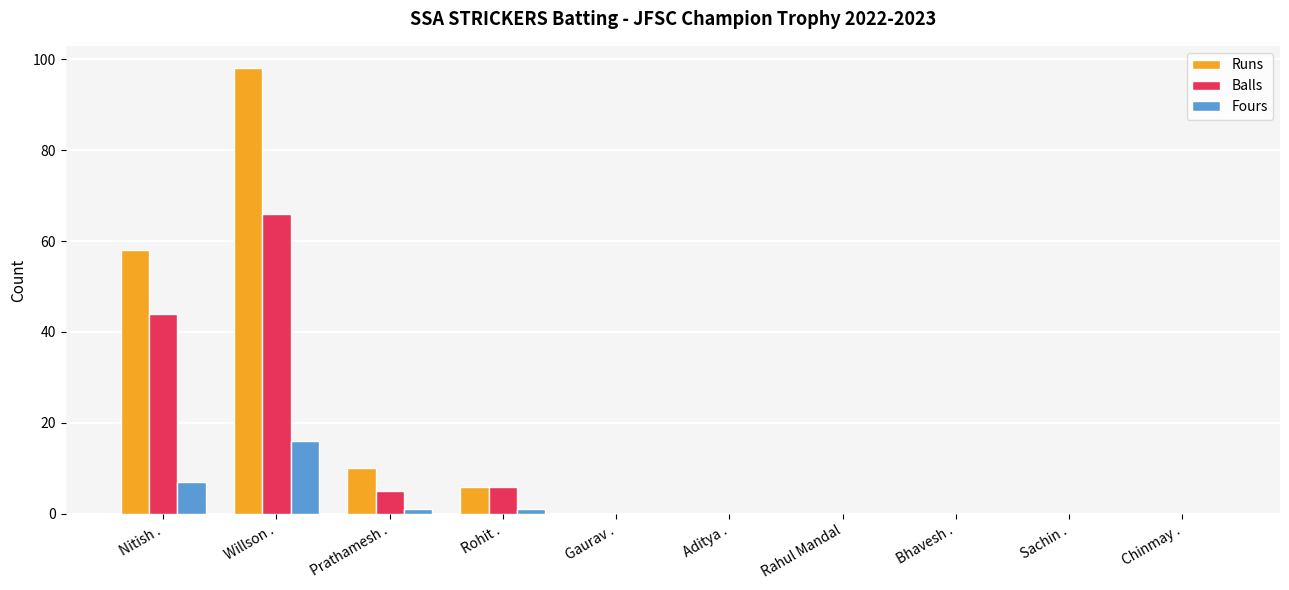

Reading left to right, transcribe all the data shown in this chart.

Runs: 58	98	10	6	0	0	0	0	0	0
Balls: 44	66	5	6	0	0	0	0	0	0
Fours: 7	16	1	1	0	0	0	0	0	0